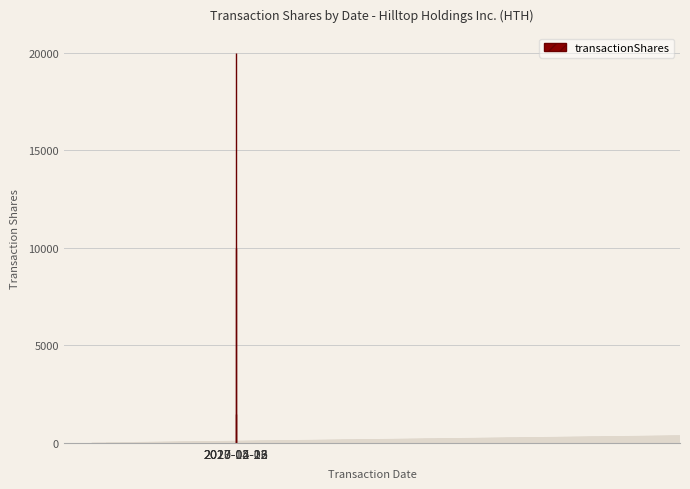

At which category does the chart reach its minimum across all series?

2023-05-16